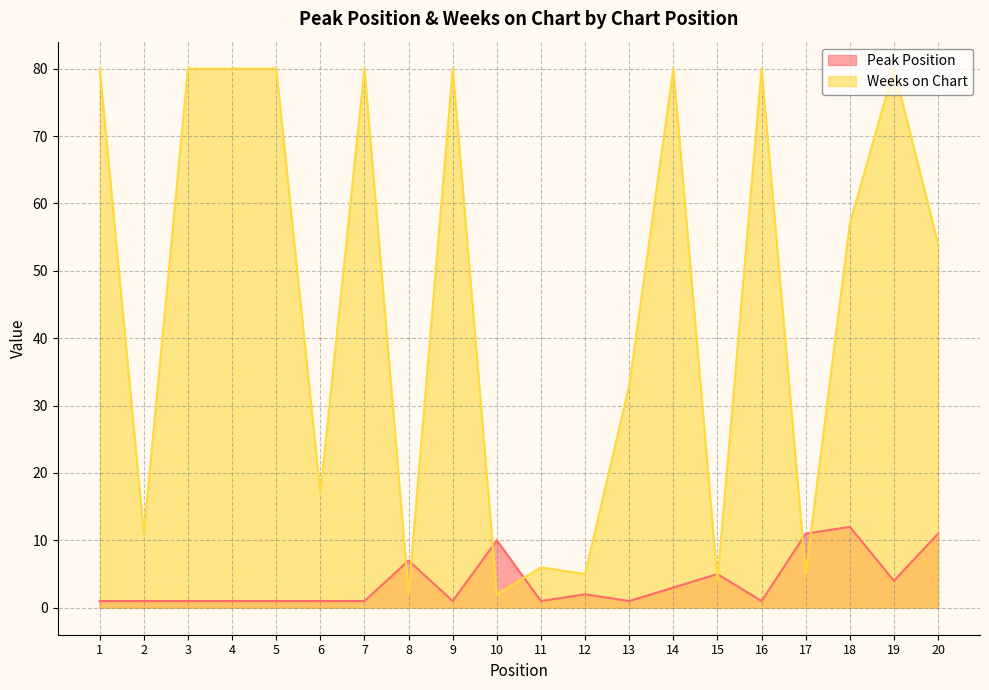

What is the difference between the highest and lowest values at 15?

1